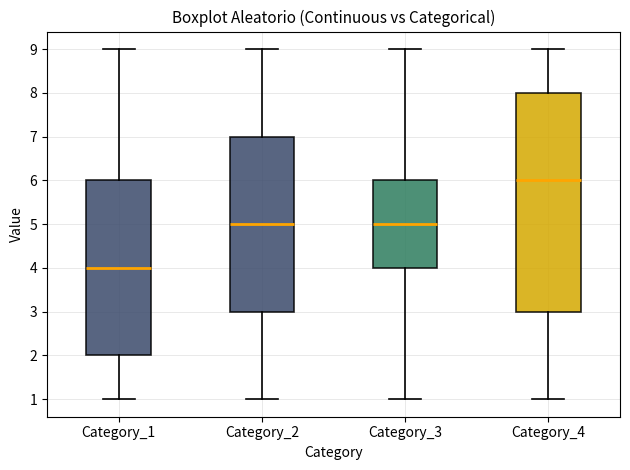

Where does the median line of the box for Category_4 sit on the y-axis? The values are not printed on the chart, so give them approximately, as read against the axis.

6